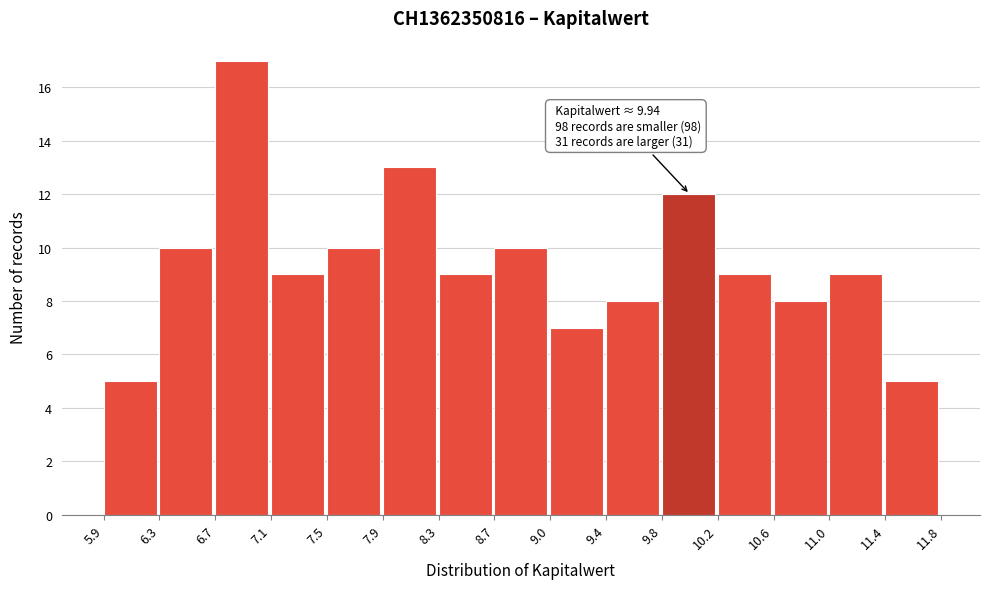

Over which range of the x-axis is the bar tallest?

6.7 to 7.1